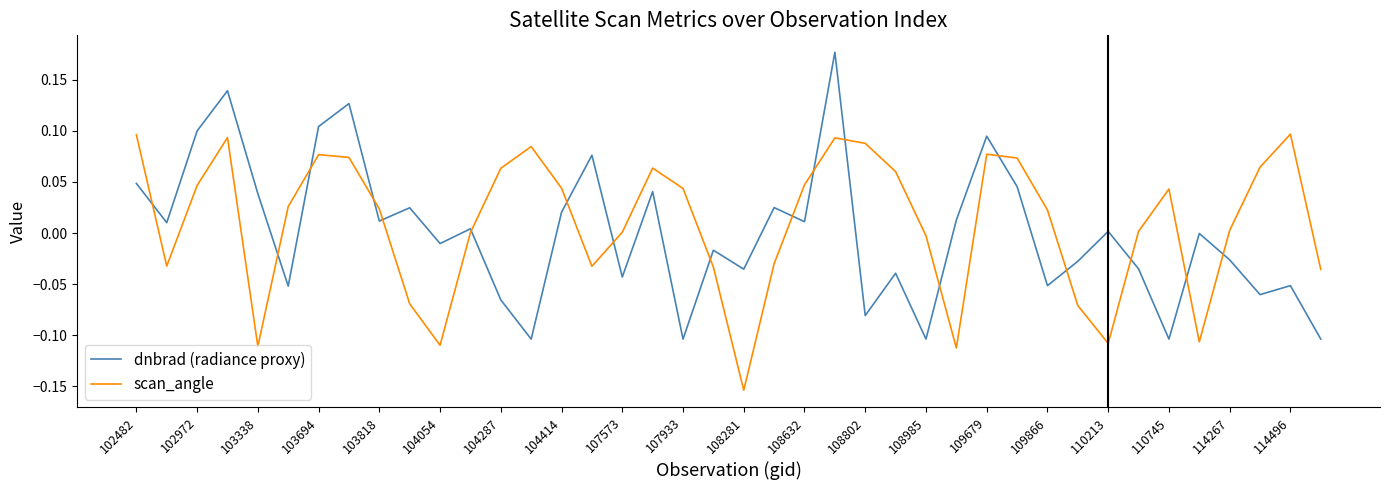

In dnbrad (radiance proxy), how many points are higher than both neighbors (excluding endpoints)?

14